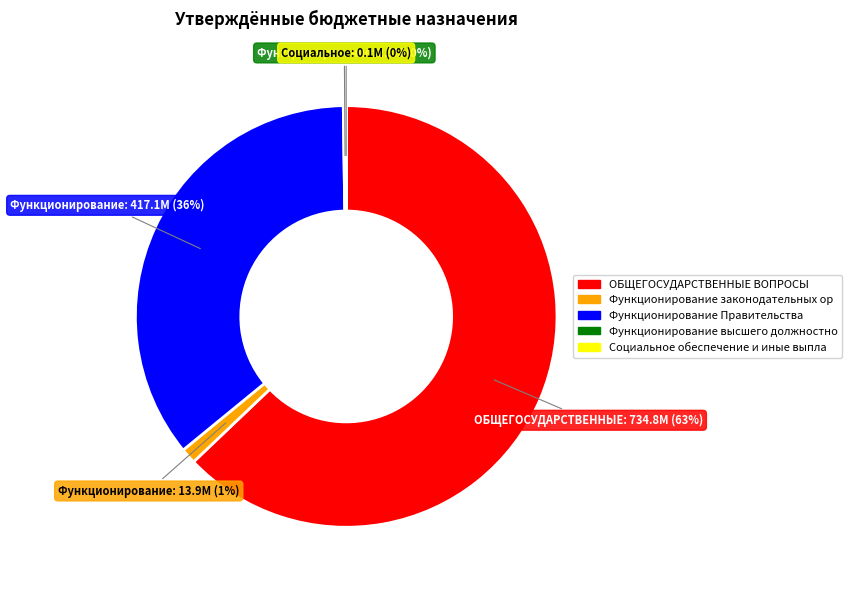

To the nearest percent, what is the average slice percentage?

20%